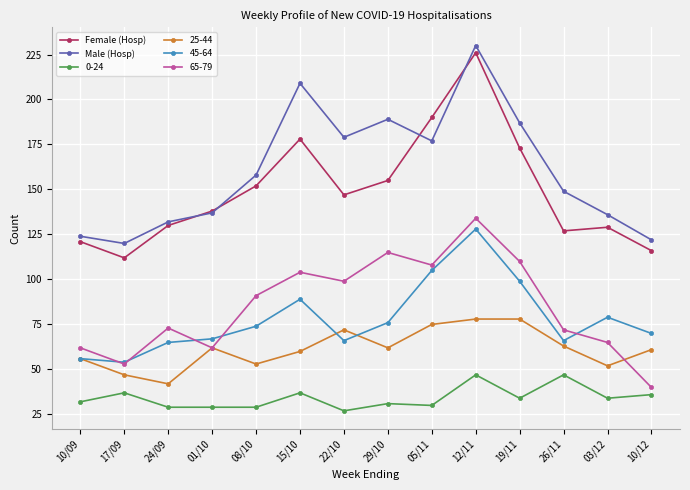

What is the sum of the Male (Hosp) values at 08/10 and 24/09?

290